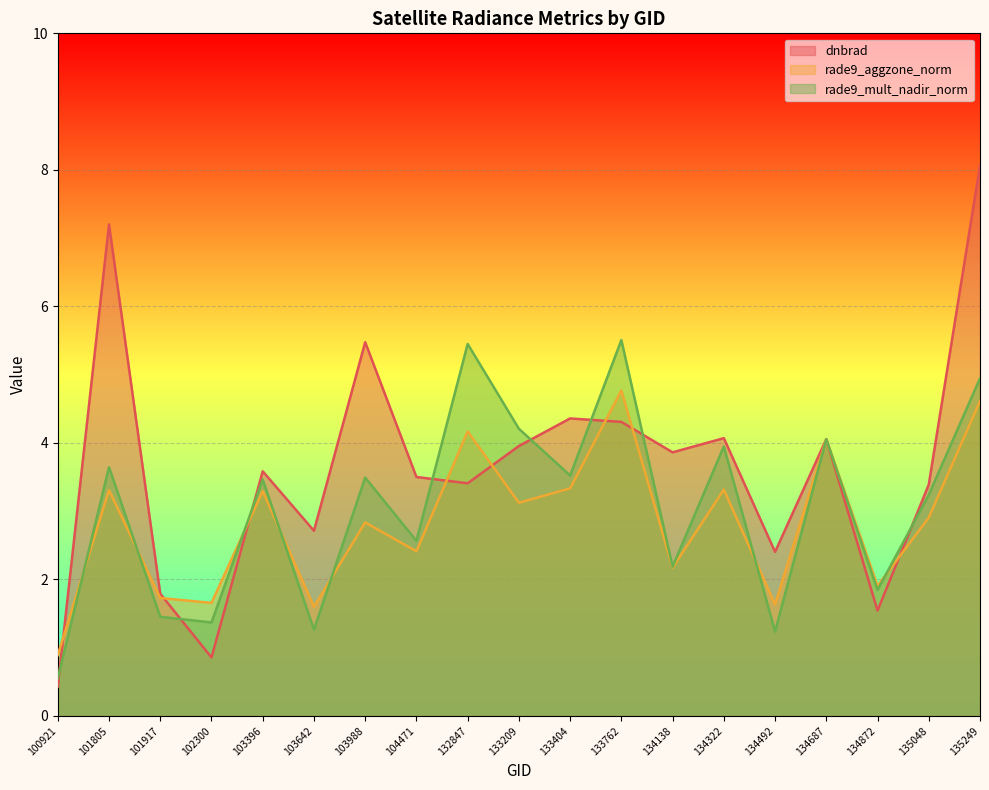

What is the value of the dnbrad point at the 4th from the left?

0.9